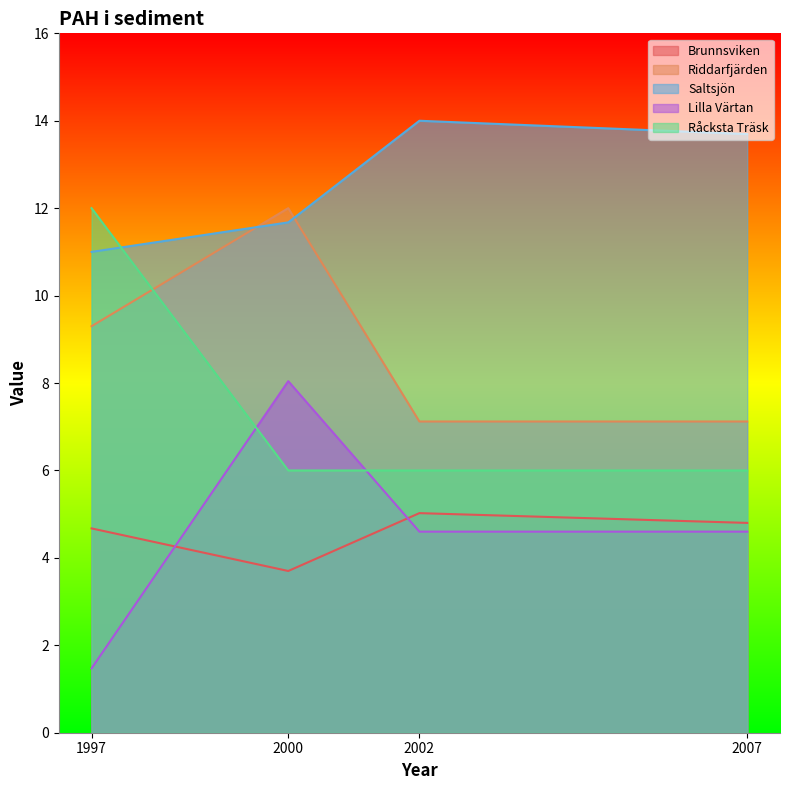

Is the value of Brunnsviken at 2002 greater than the value of Råcksta Träsk at 2000?

No